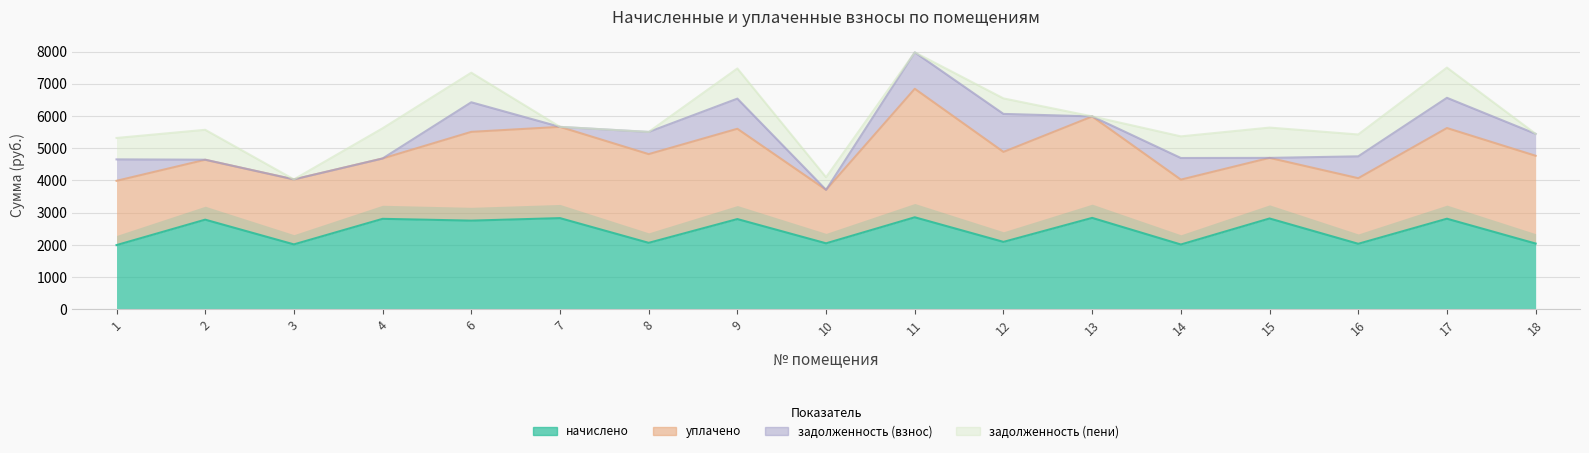

Count the number of data series in this chart.

4